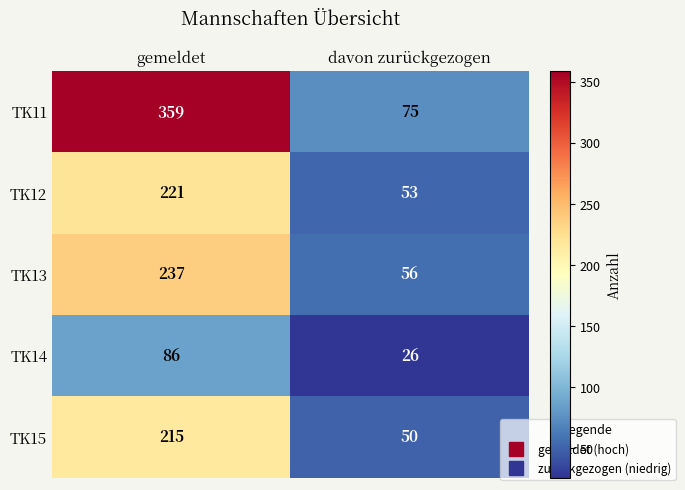

Count the number of categories in the chart.

2